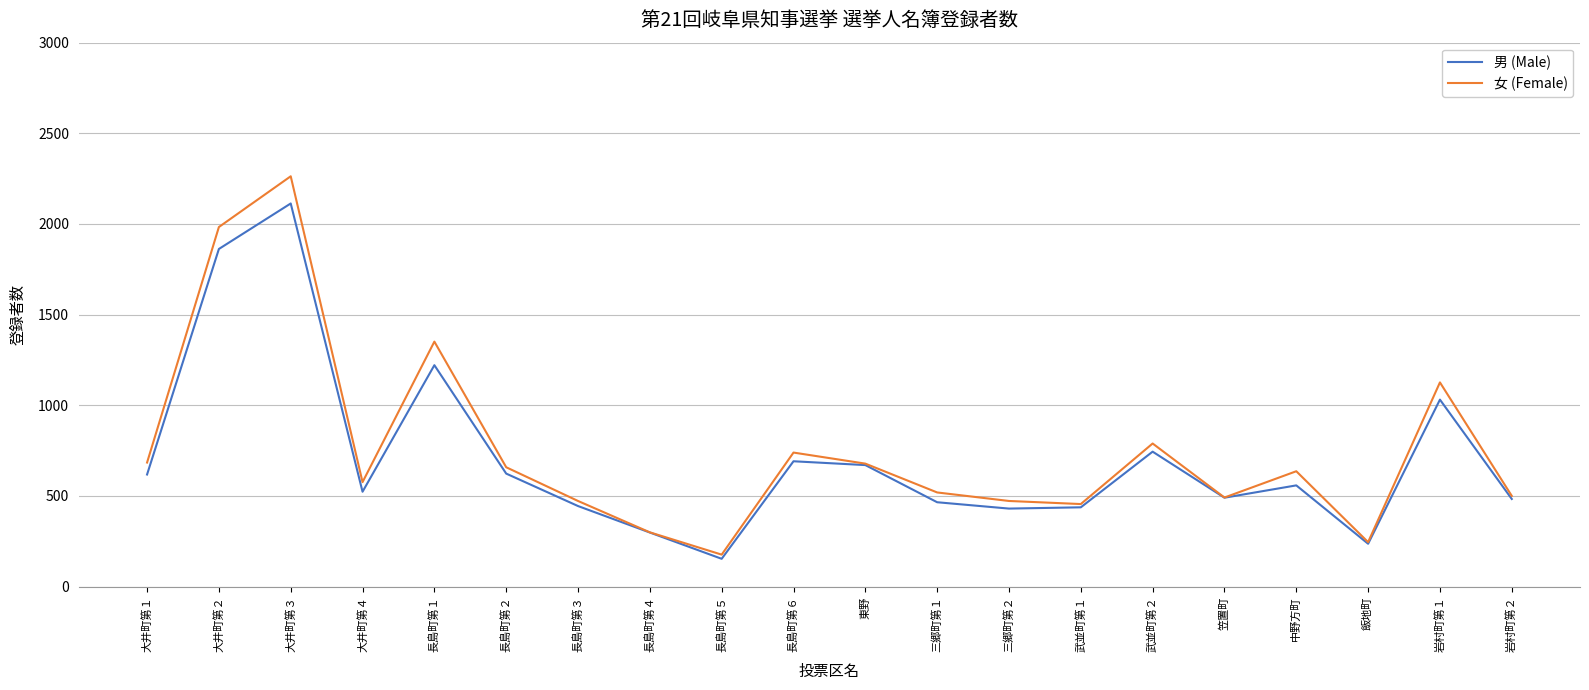

What is the approximate value of 女 (Female) at 大井町第２, to the nearest 100?

2000